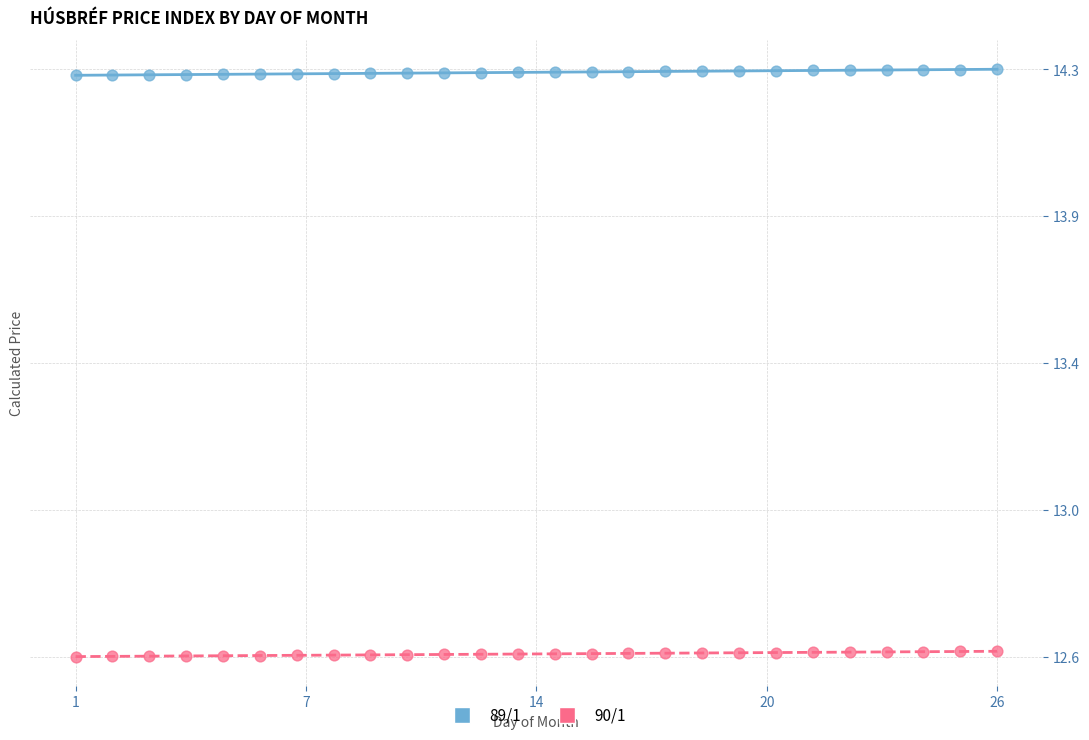

What are all the series names shown in the legend?

89/1, 90/1